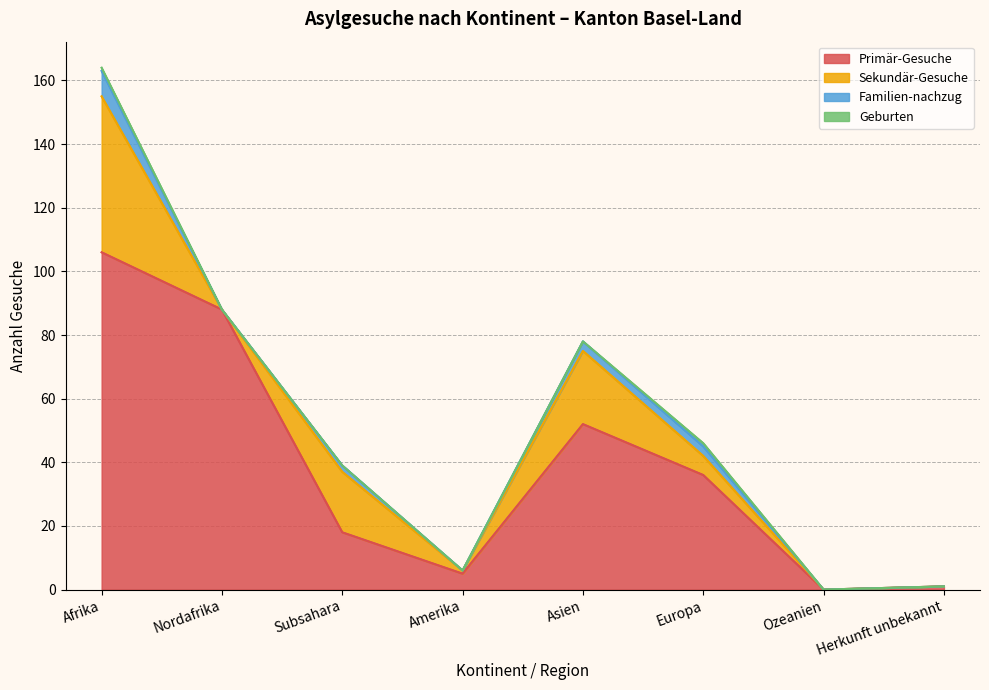

Where is the first local minimum for Familien-nachzug?

Nordafrika